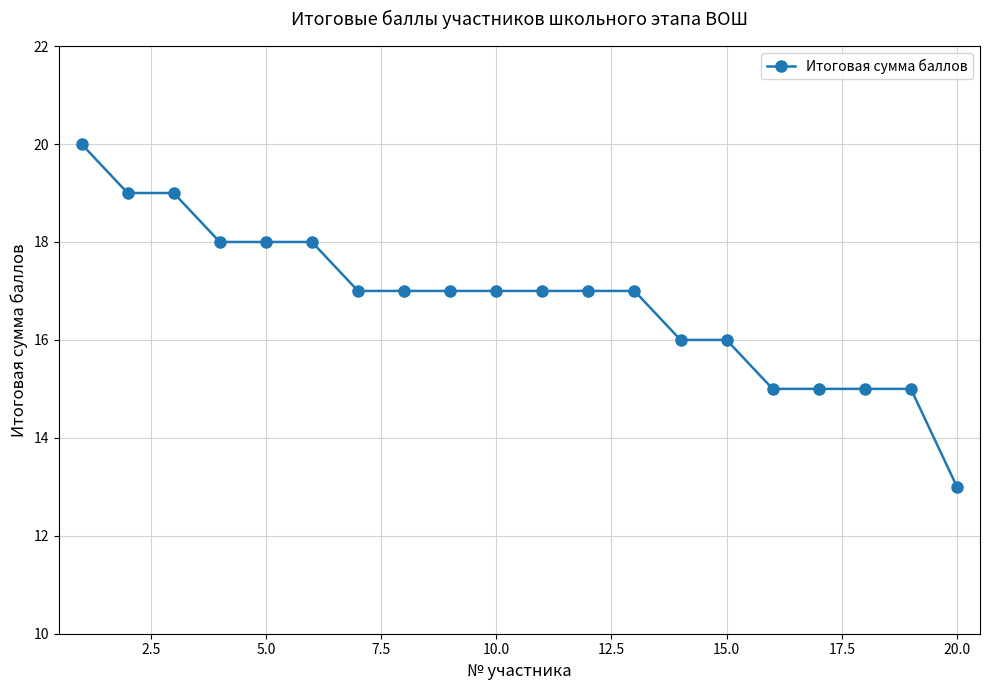

What is the maximum value shown in the chart?

20